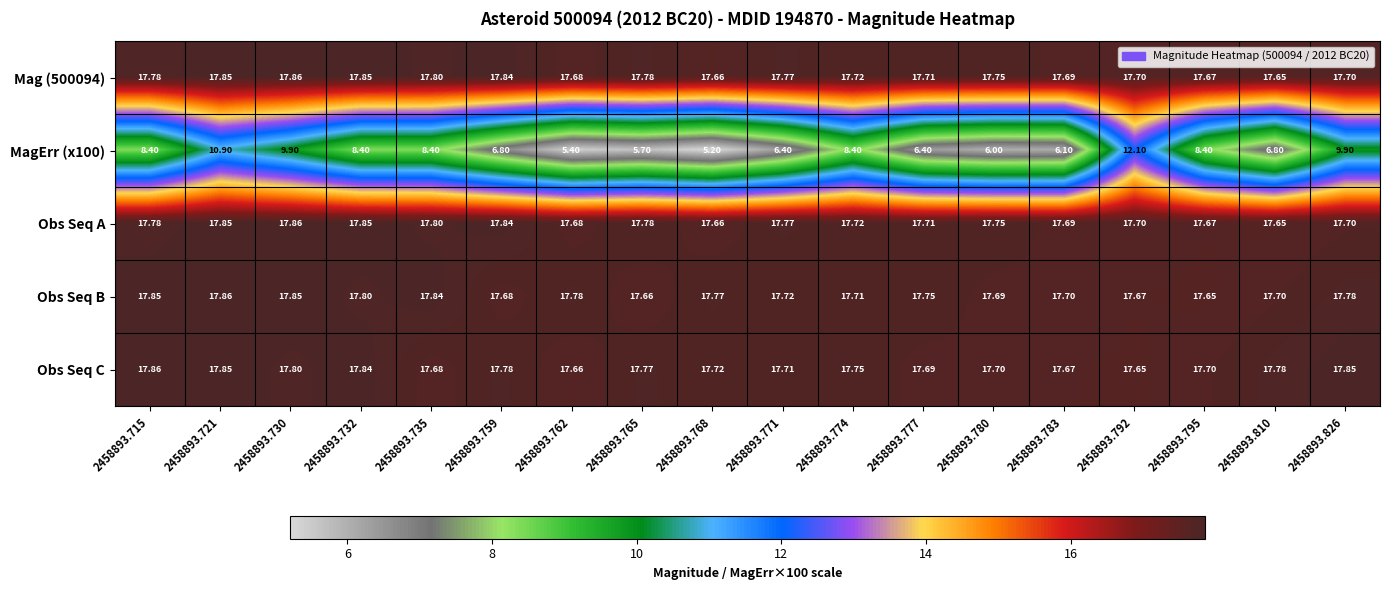

Is the value of Obs Seq C at 2458893.771 greater than the value of MagErr (x100) at 2458893.762?

Yes